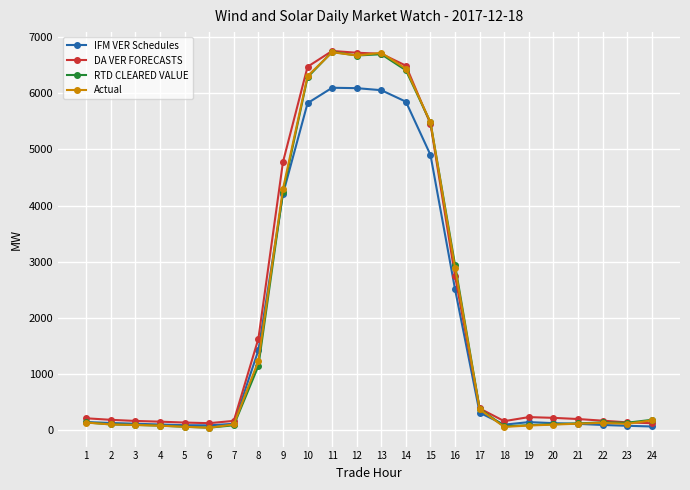

What is the maximum value for DA VER FORECASTS?

6751.9